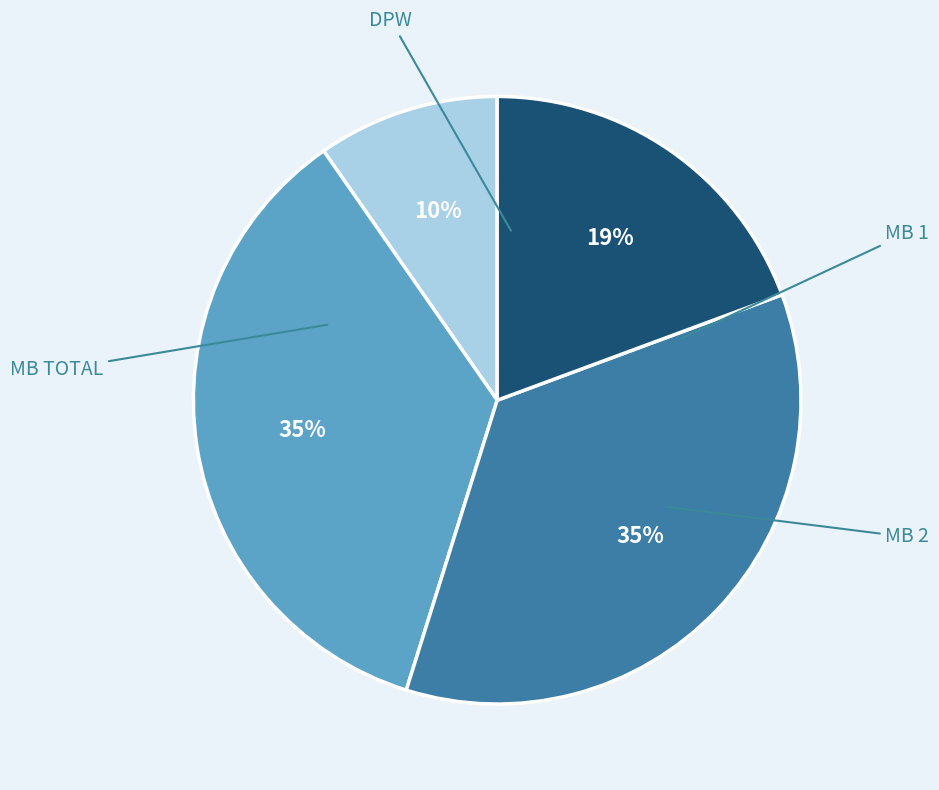

Which slice is the smallest?

DPW